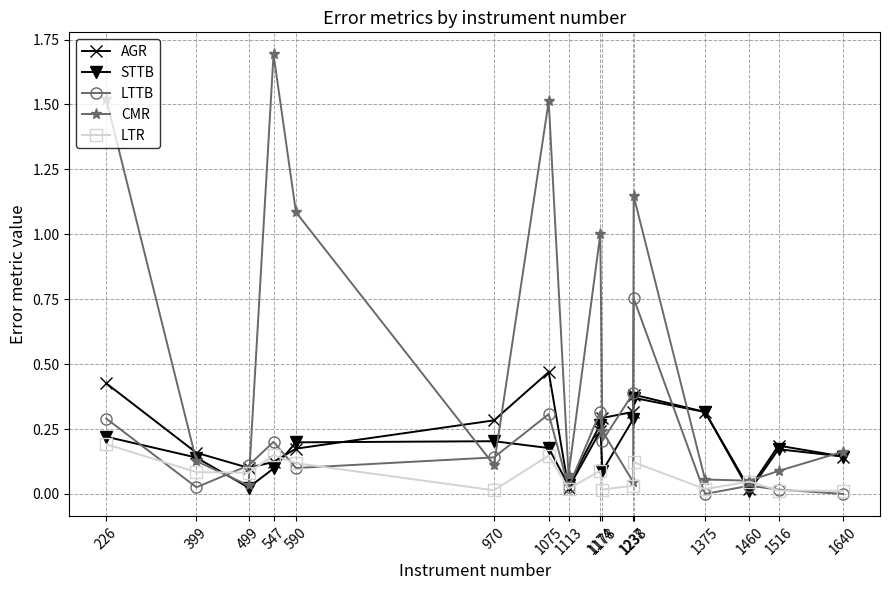

After their last crossing, which series has the higher values: CMR or LTTB?

CMR